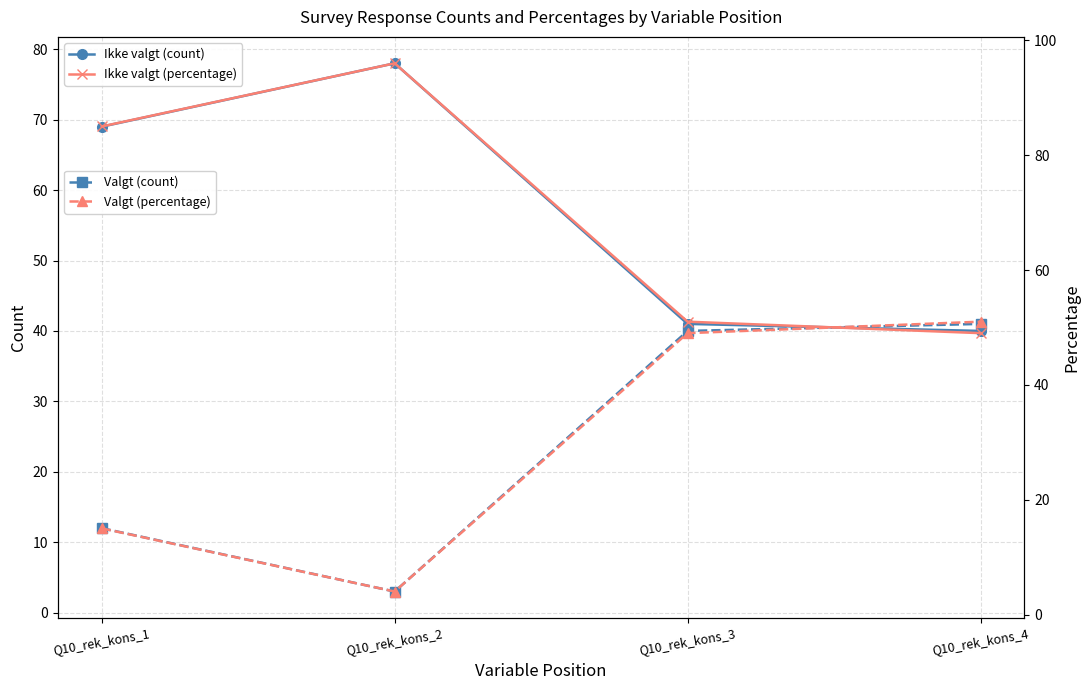

Which has a higher value, Q10_rek_kons_1 or Q10_rek_kons_4?

Q10_rek_kons_1